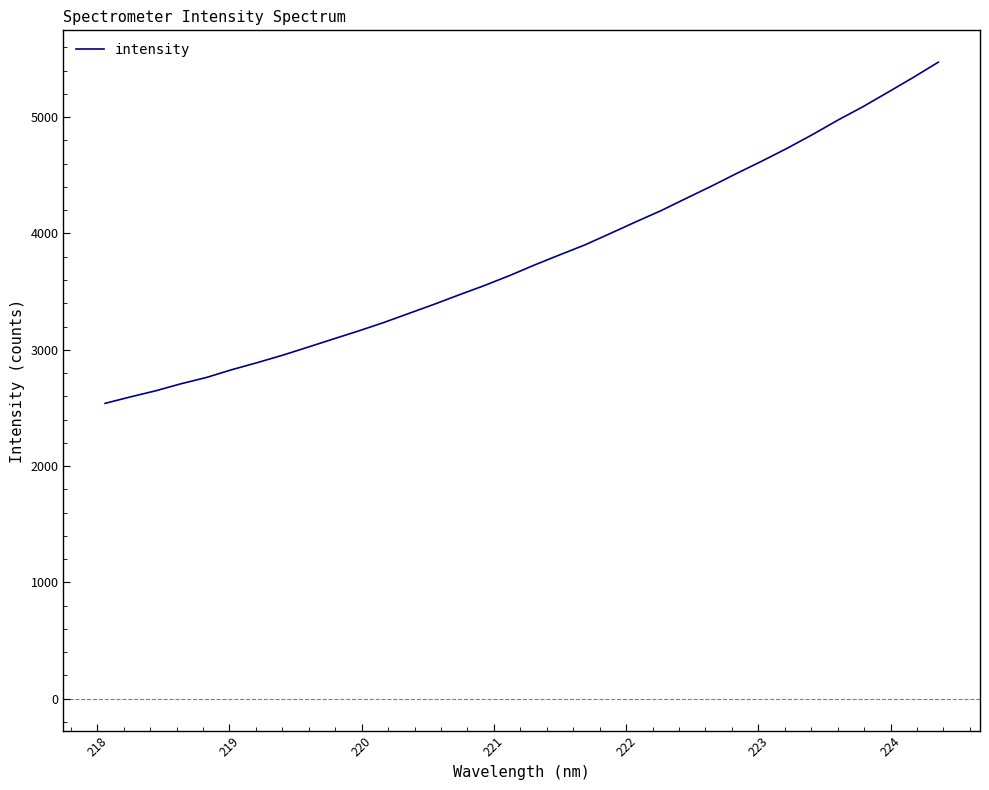

What is the maximum value shown in the chart?

5472.7